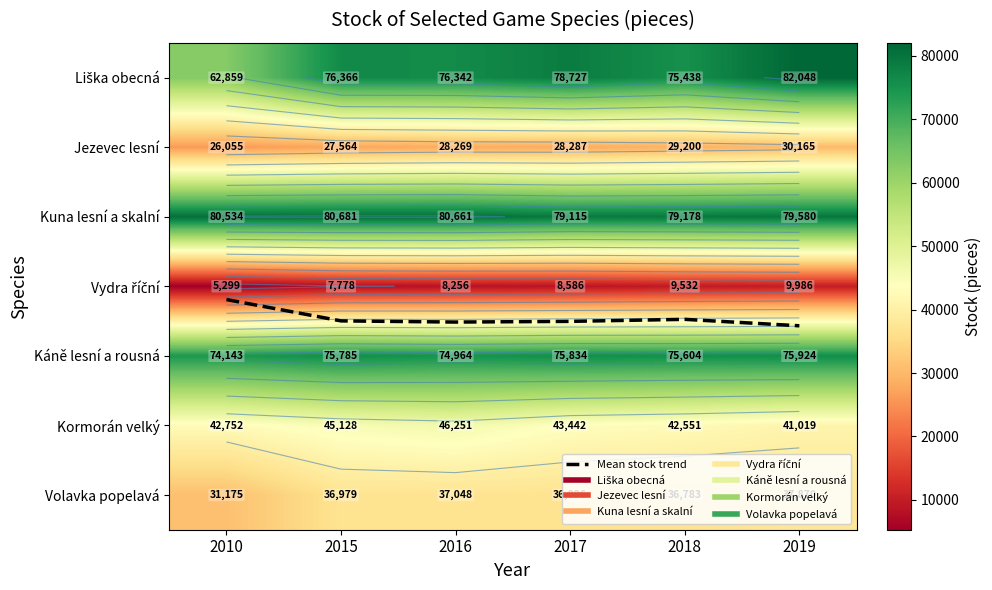

The Mean stock trend series shows 5.6 at 2010. True or false?

False